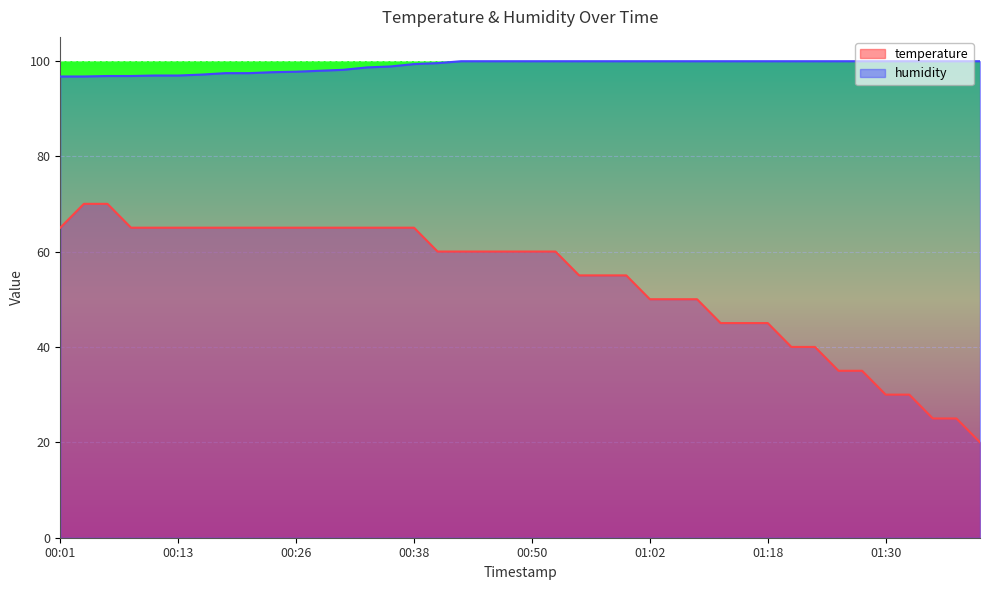

The value of humidity at 00:13 is 37.8. True or false?

False